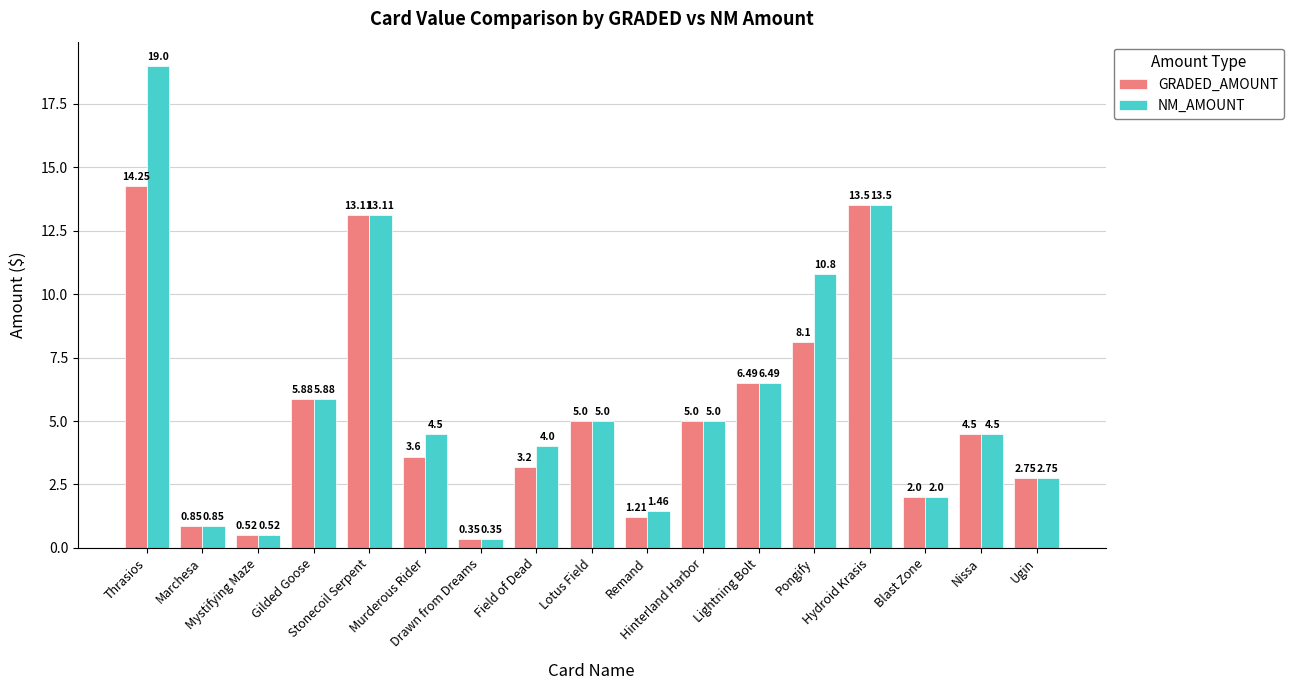

What is the difference between the maximum and minimum values in the GRADED_AMOUNT series?

13.9